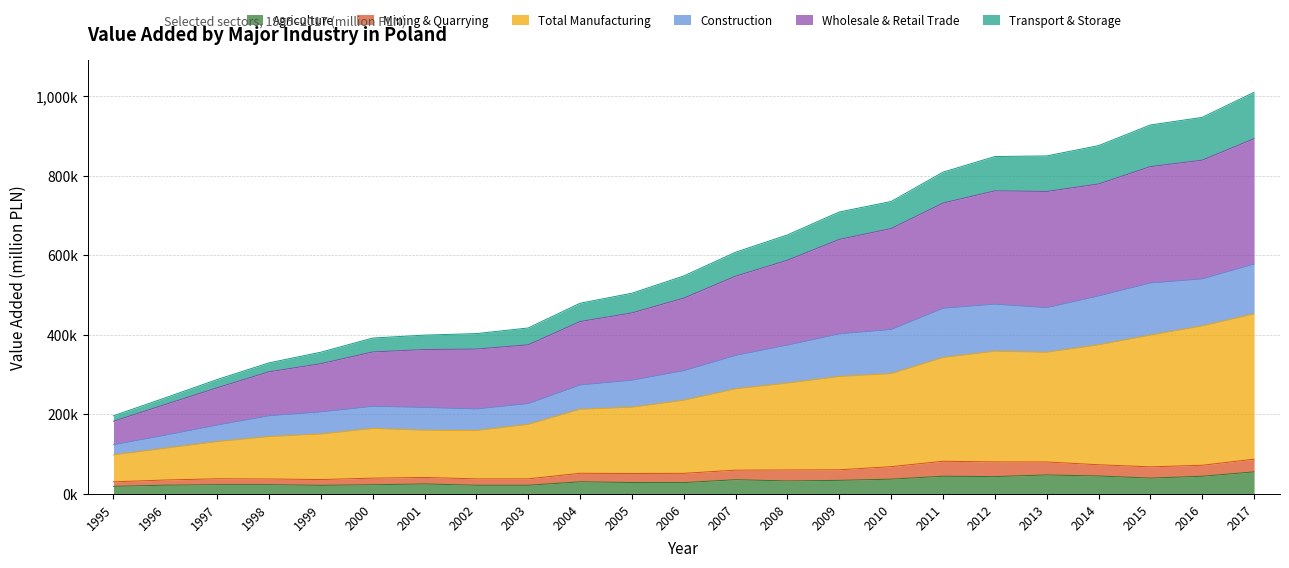

Does the chart display data point markers on the line(s)?

No